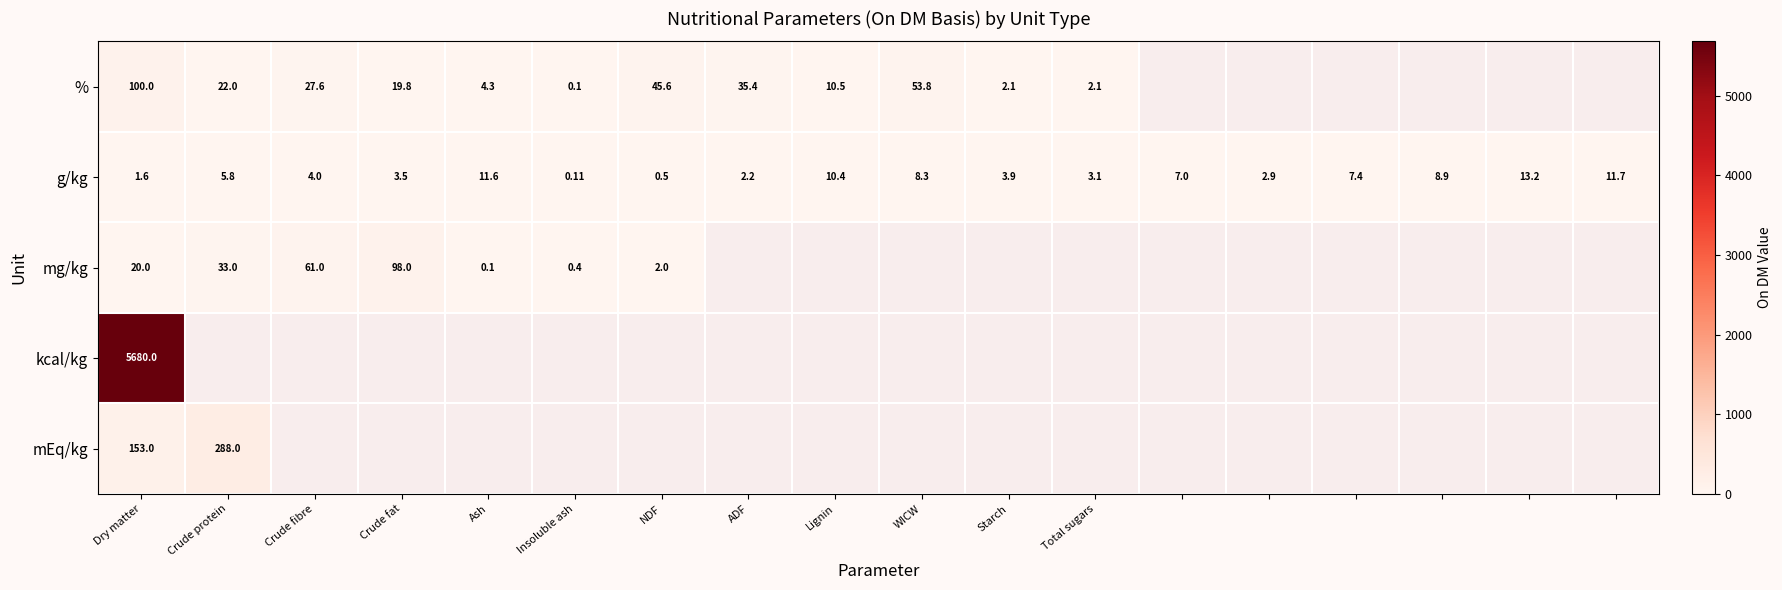

Which category has the lowest value in the g/kg series?

Insoluble ash